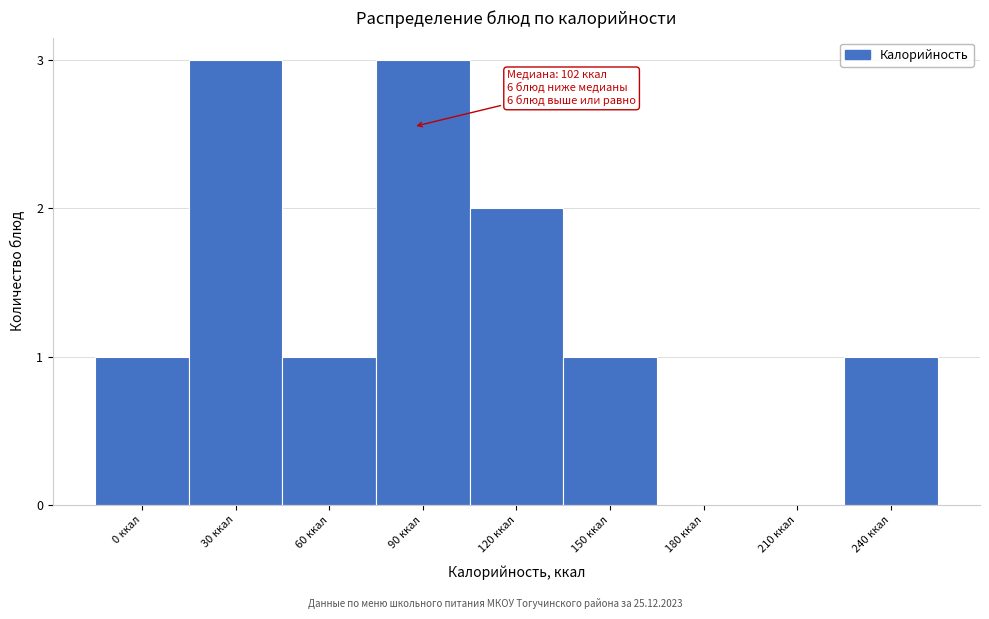

Reading left to right, what are all the values shown in this chart?

0 ккал=1	30 ккал=3	60 ккал=1	90 ккал=3	120 ккал=2	150 ккал=1	180 ккал=0	210 ккал=0	240 ккал=1